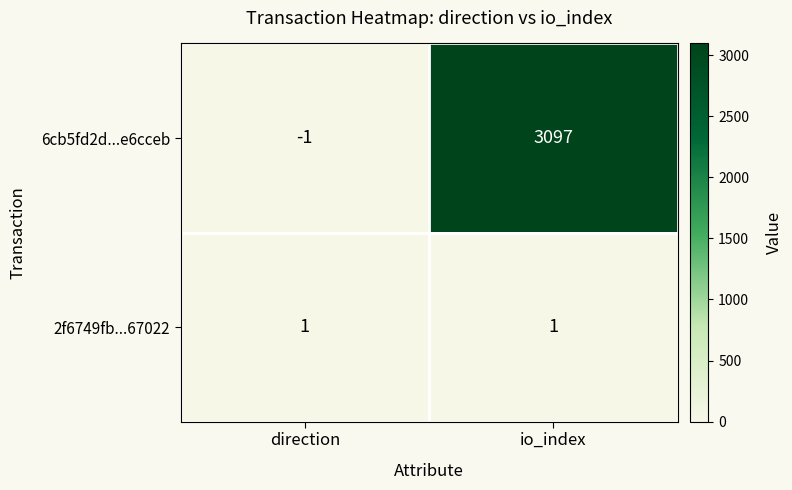

Reading left to right, what are all the values shown in this chart?

6cb5fd2d...e6cceb: -1	3097
2f6749fb...67022: 1	1